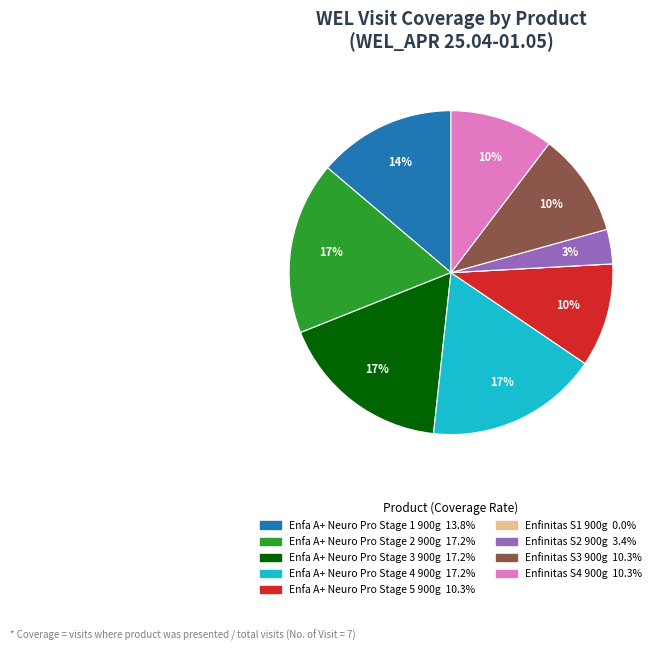

The Enfa A+ Neuro Pro Stage 3 900g slice represents 17% of the pie. True or false?

True